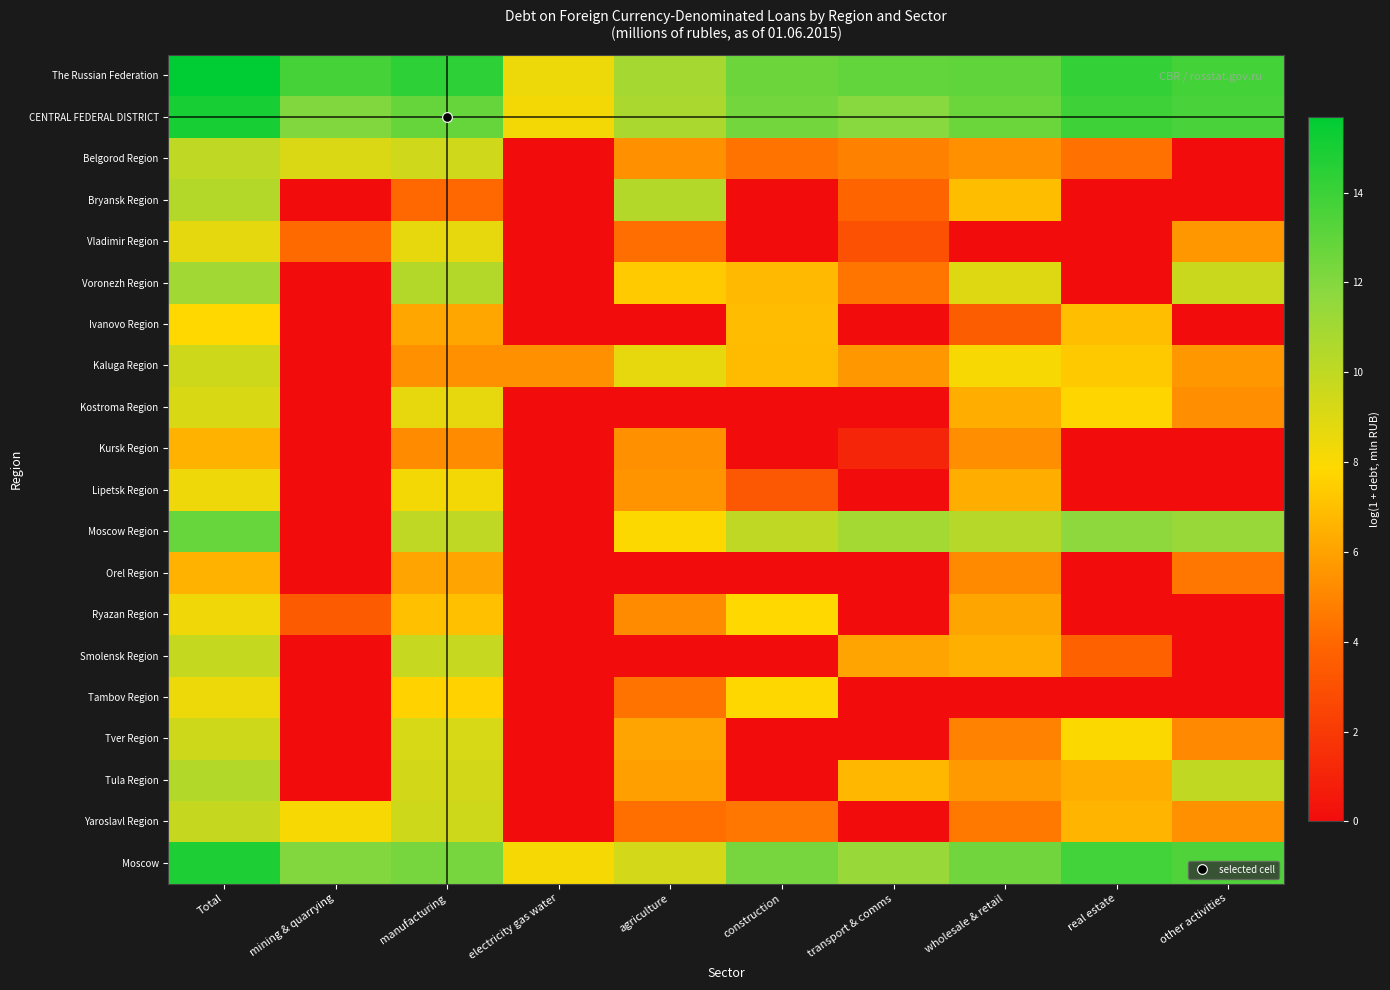

Which series has the widest spread of values?

Moscow Region